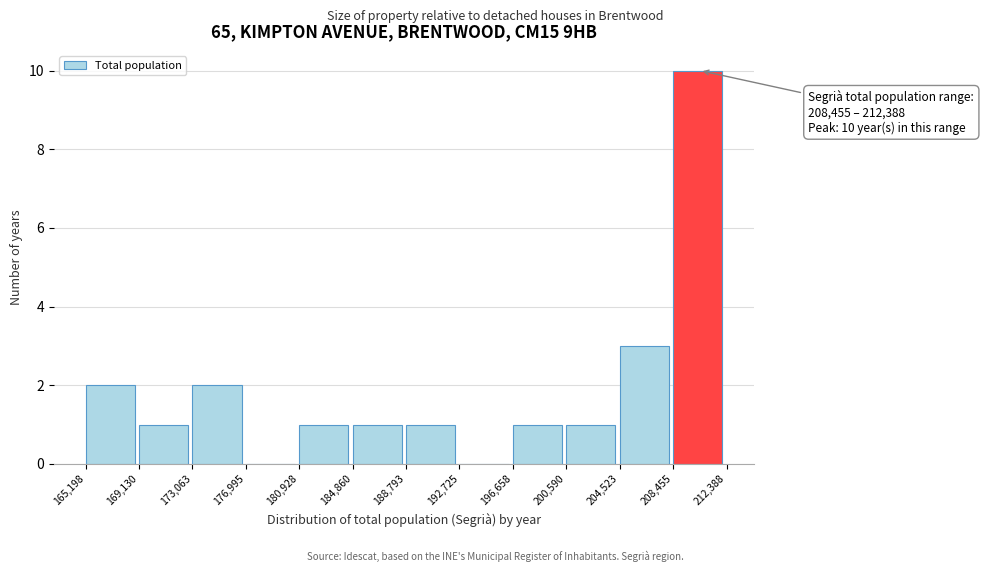

Over which range of the x-axis is the bar tallest?

208,455 to 212,388